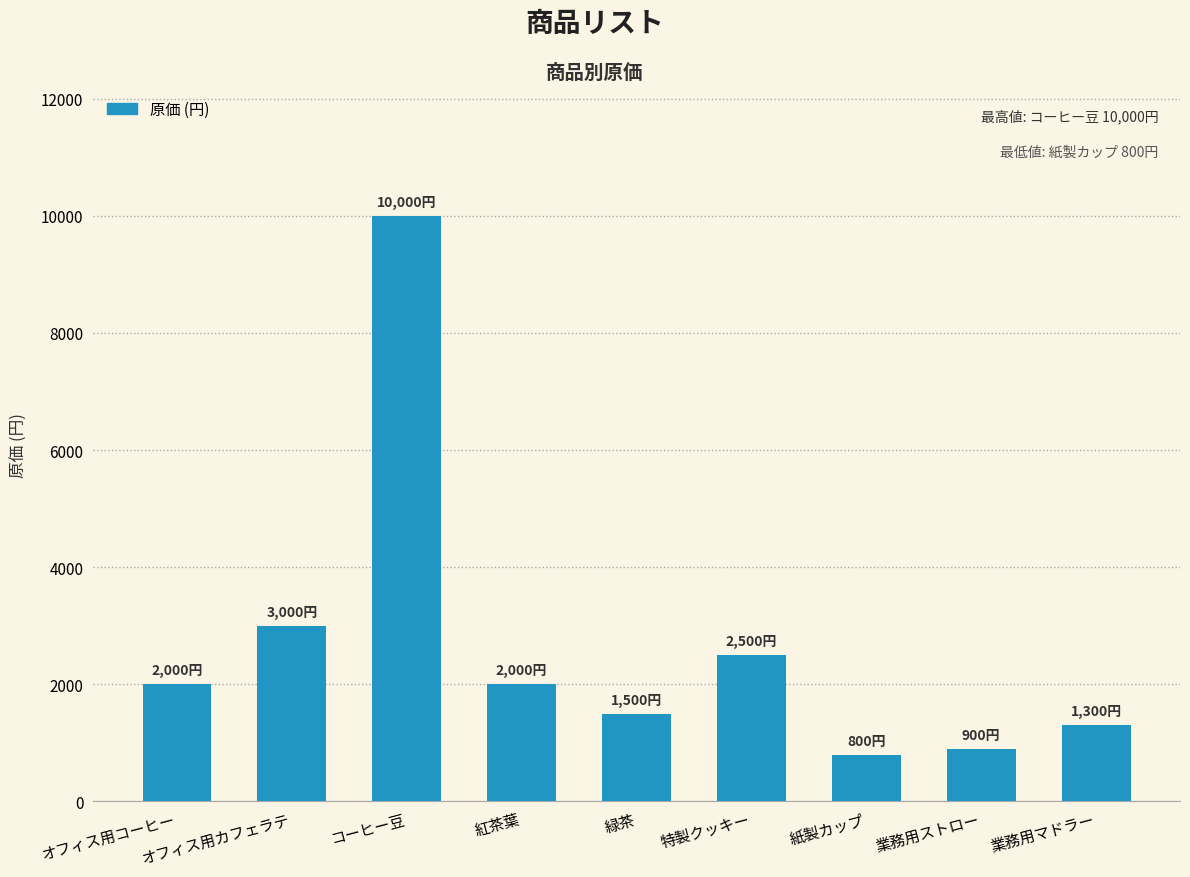

True or false: the data shows 1583 at 業務用ストロー.

False